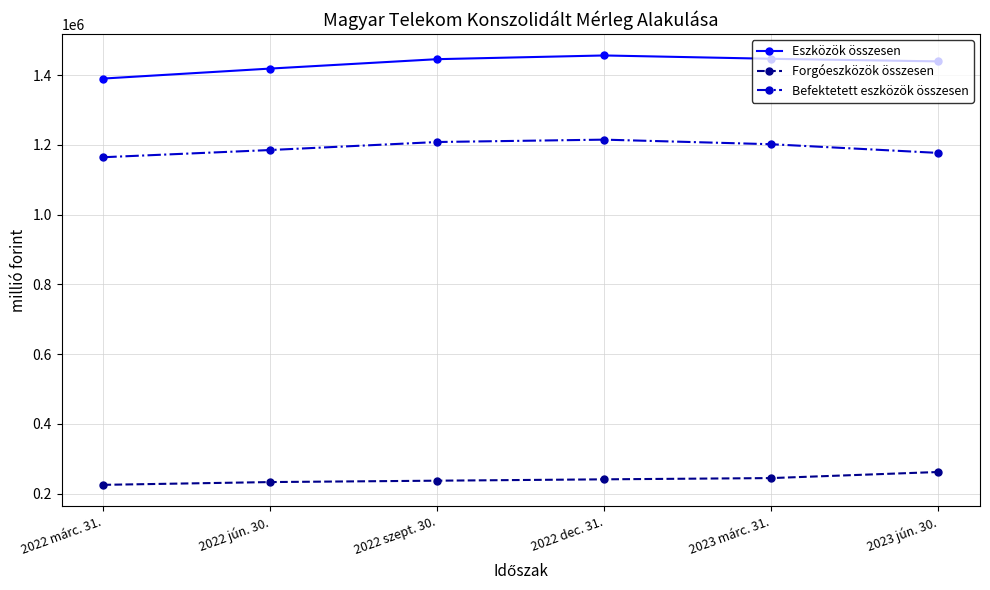

What position from the right is 2023 márc. 31.?

2